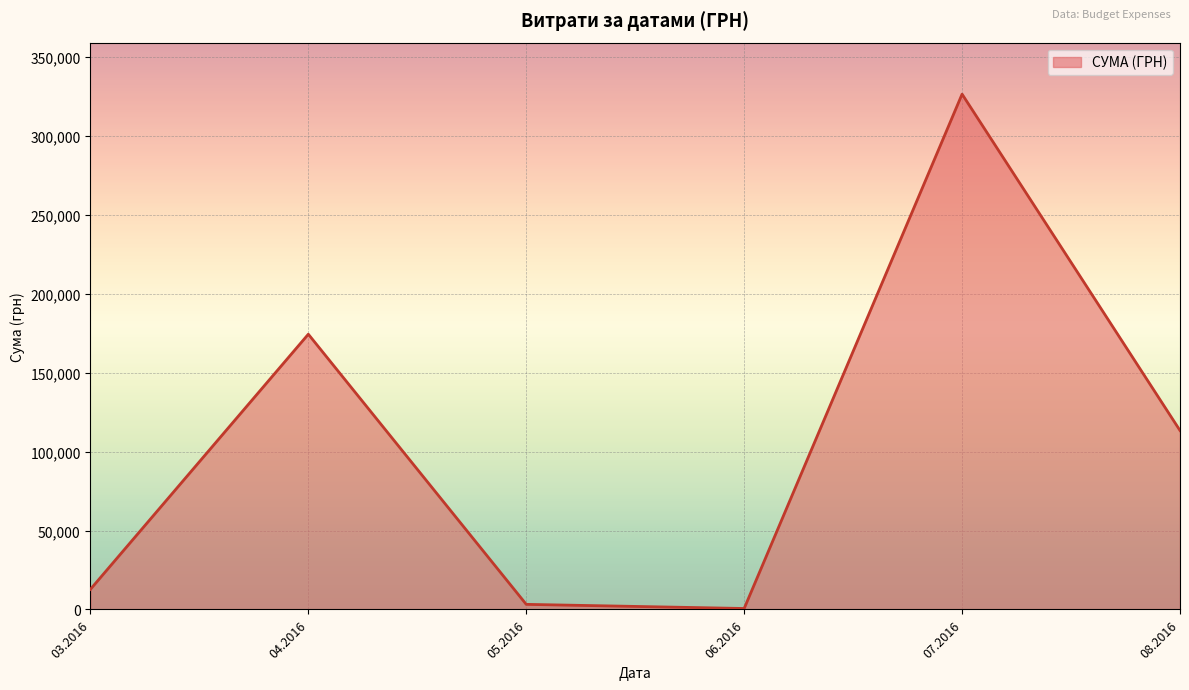

What is the greatest value displayed?

326572.3